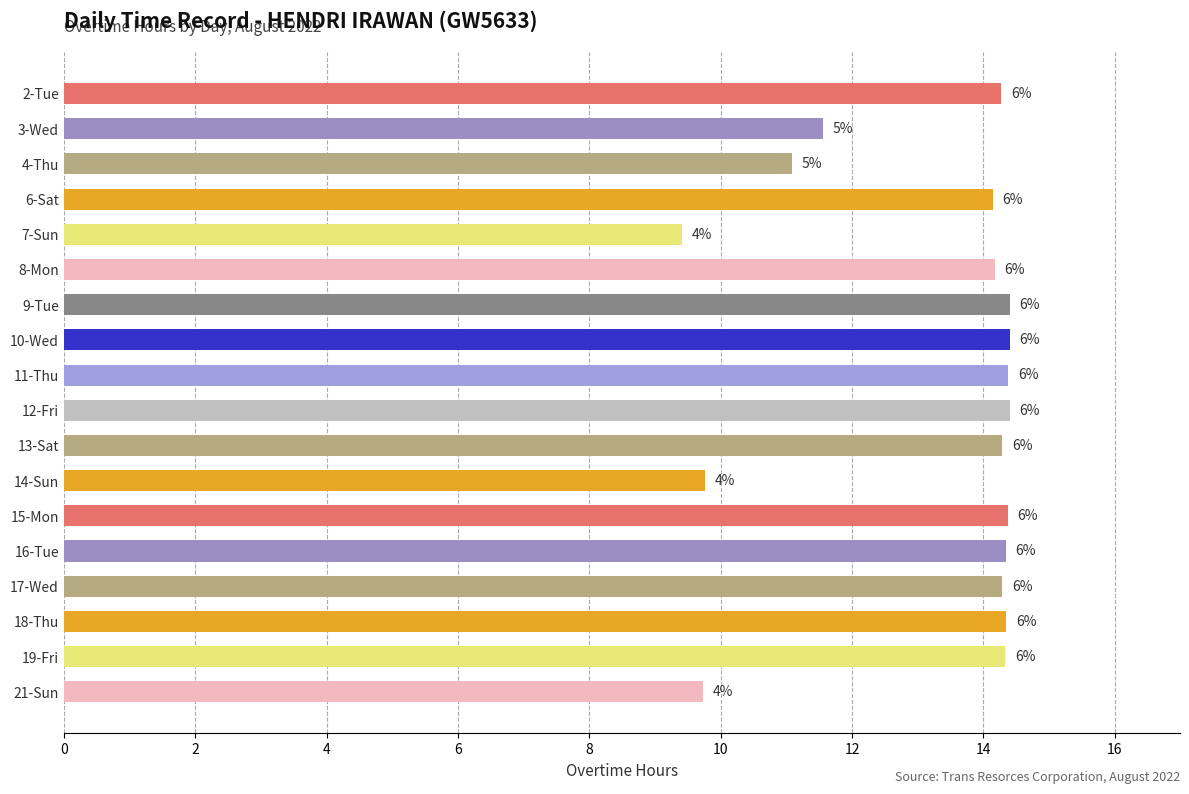

What is the maximum value shown in the chart?

14.4